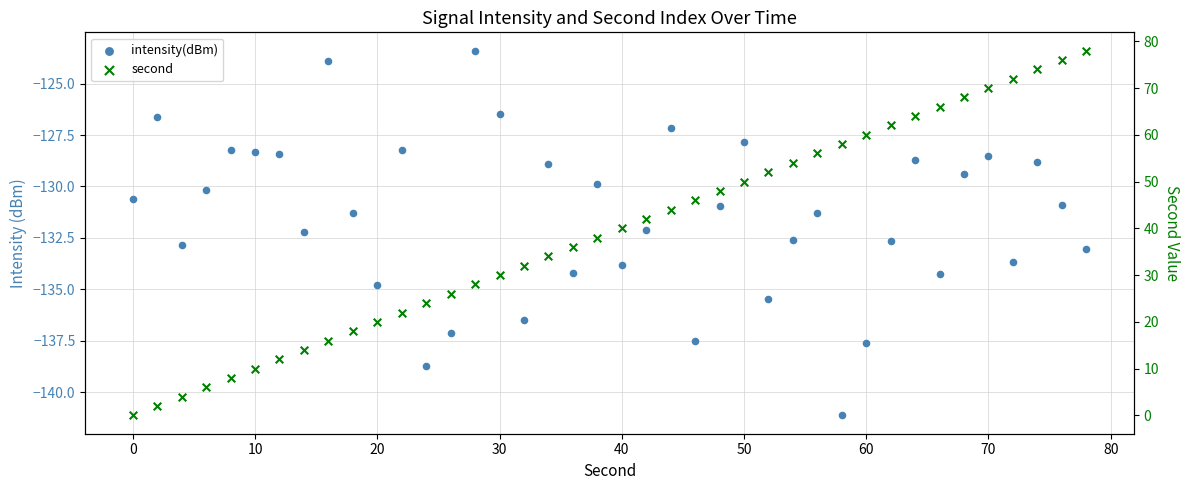

Which series contains the highest Y value?

second